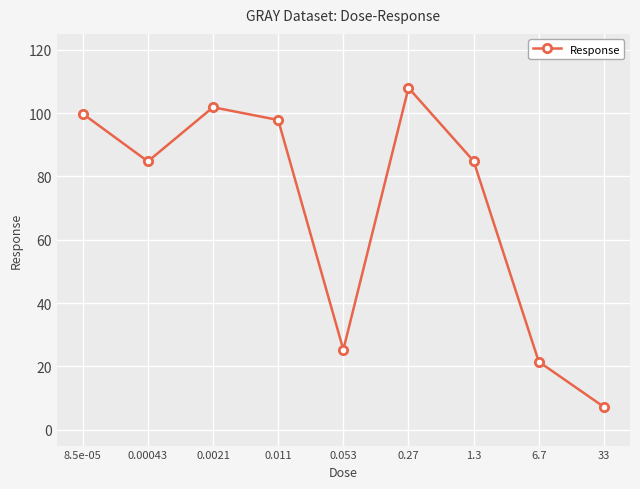

How many values exceed 84?

6